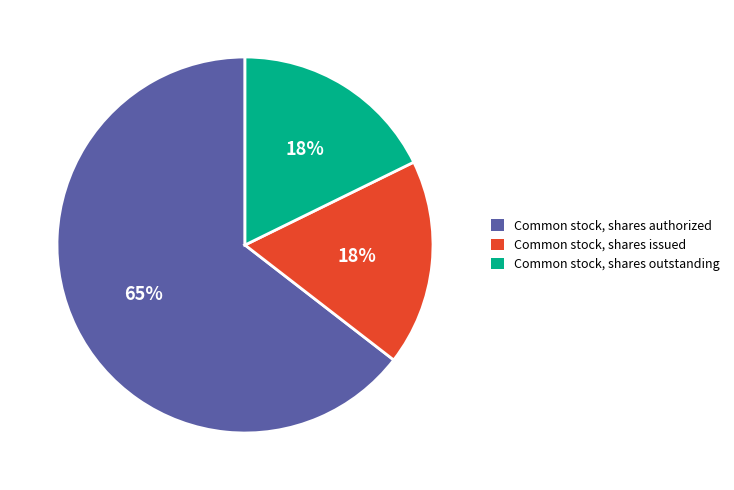

To the nearest percent, what percentage of the pie is Common stock, shares outstanding?

18%